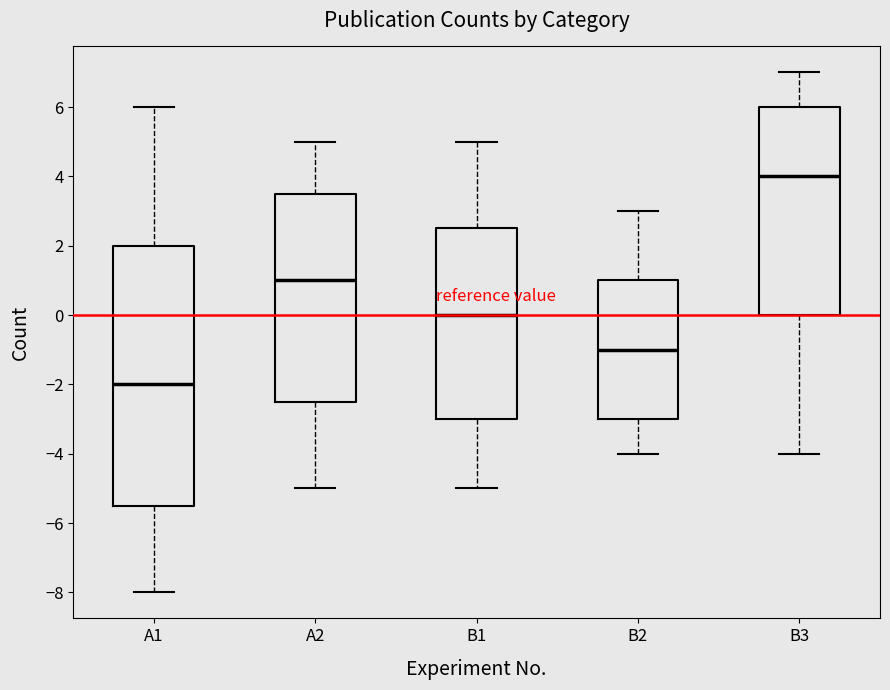

Which box is the tallest, from its lower edge to its upper edge?

A1